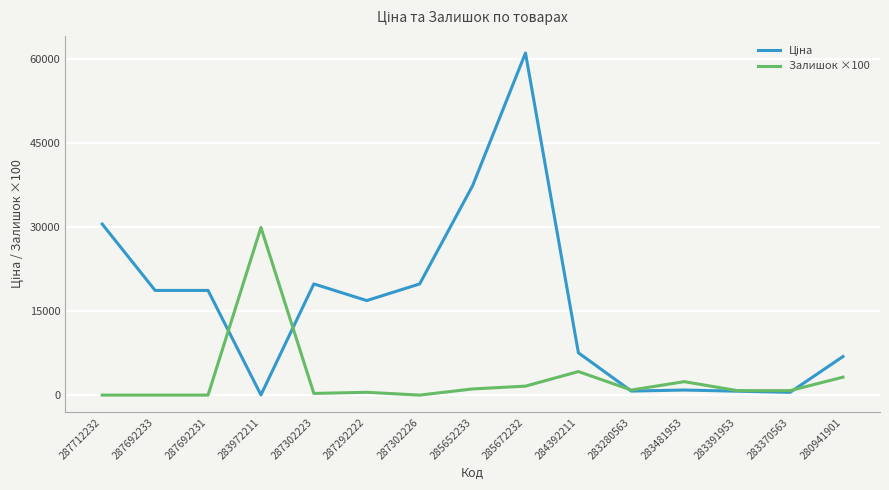

Count the number of data series in this chart.

2